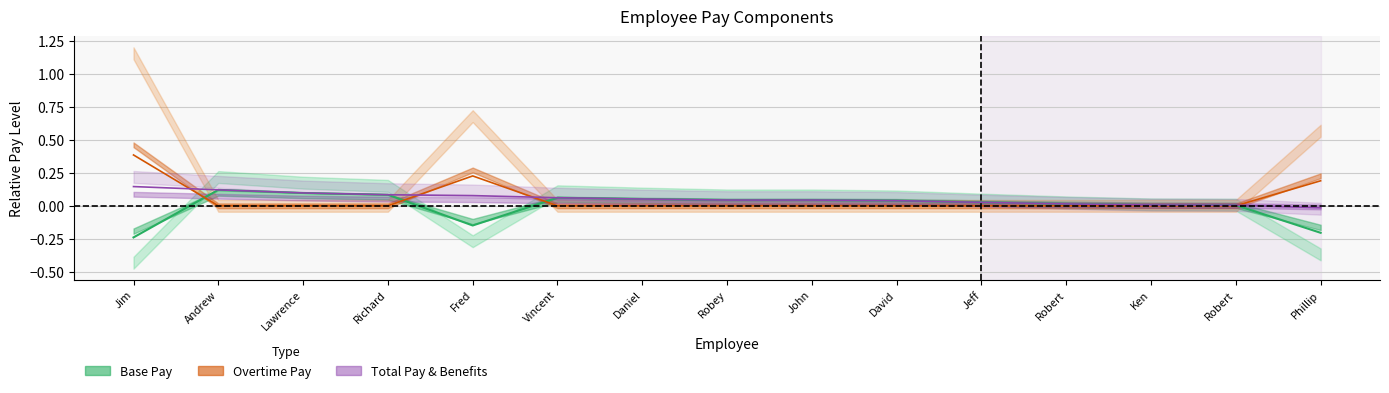

How many values in the Base Pay mid series exceed 0?

12